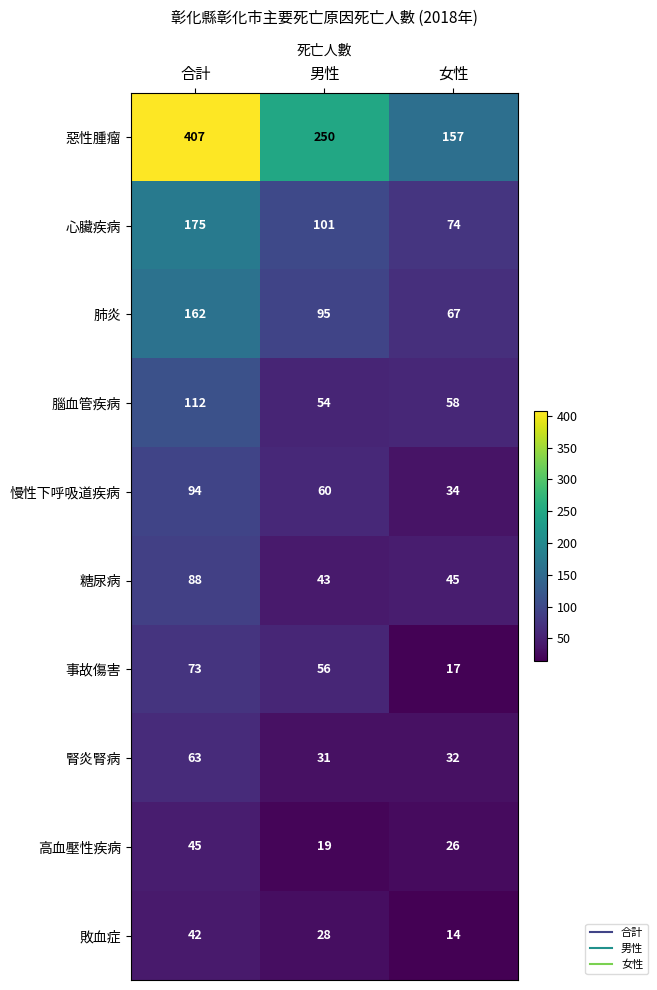

At which category is the sum across all series the highest?

合計